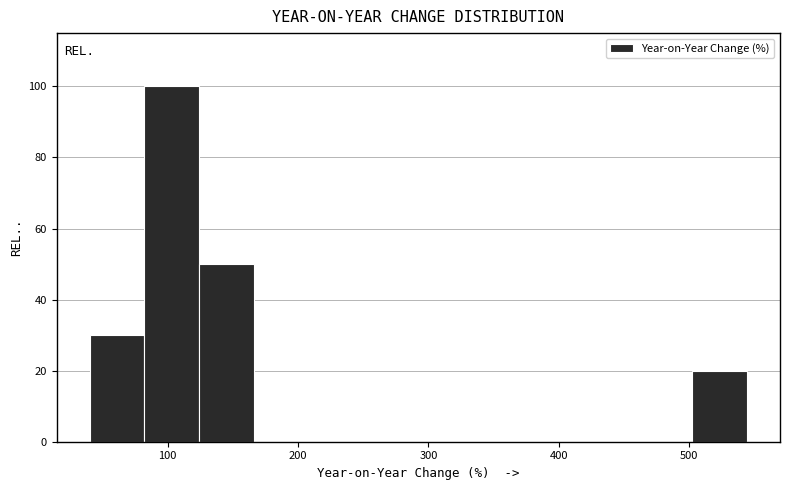

Which range on the x-axis has the tallest bar?

80 to 120